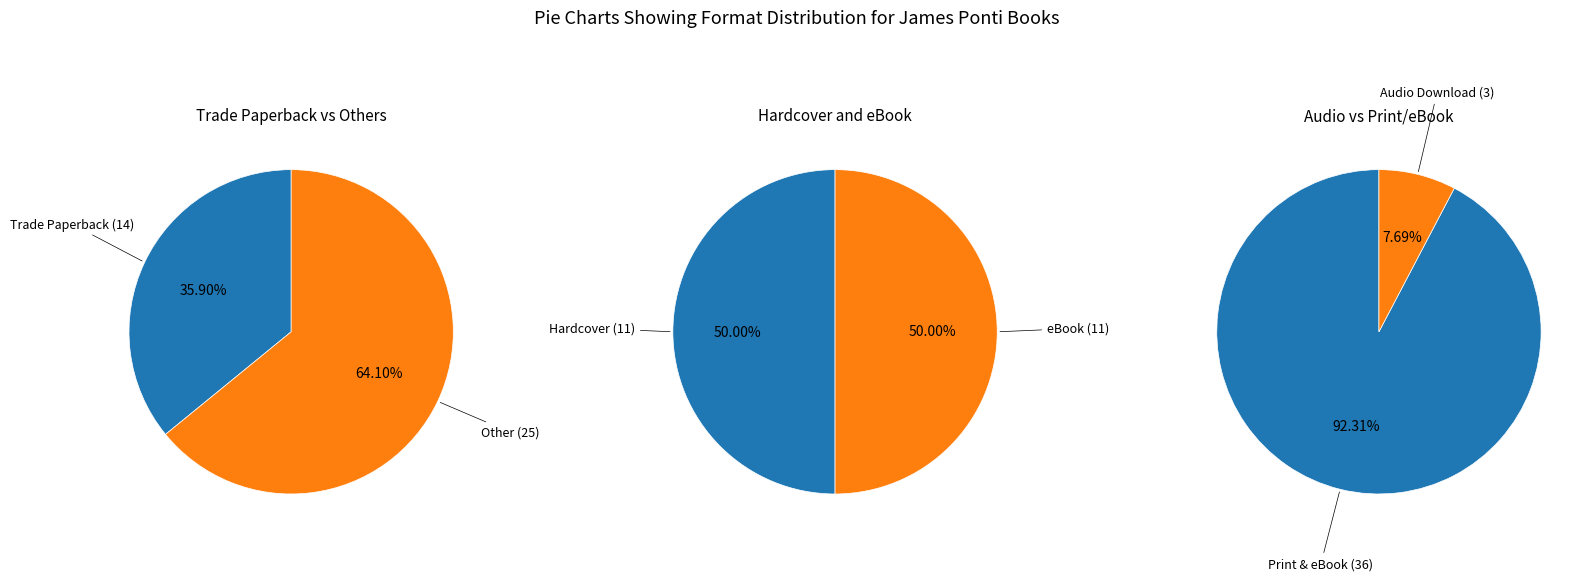

To the nearest percent, what is the combined percentage of Trade Paperback and Hardcover?

64%